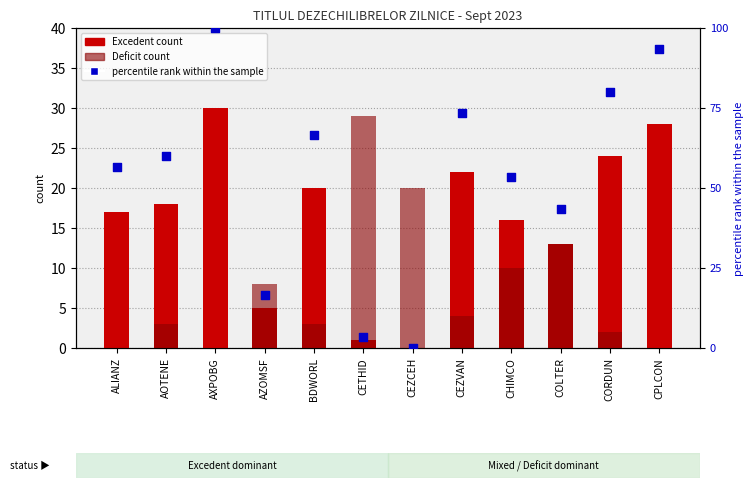

What are all the series names shown in the legend?

Excedent count, Deficit count, percentile rank within the sample